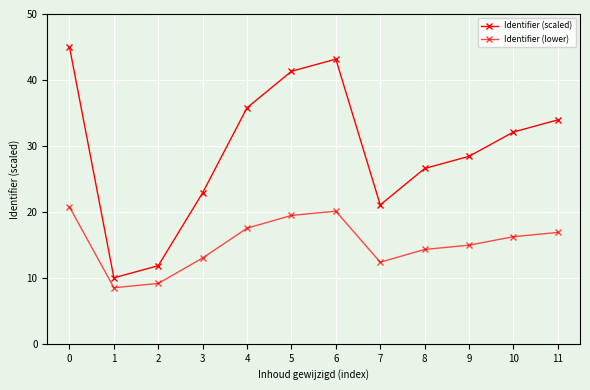

True or false: Identifier (scaled) and Identifier (lower) cross at least once.

False